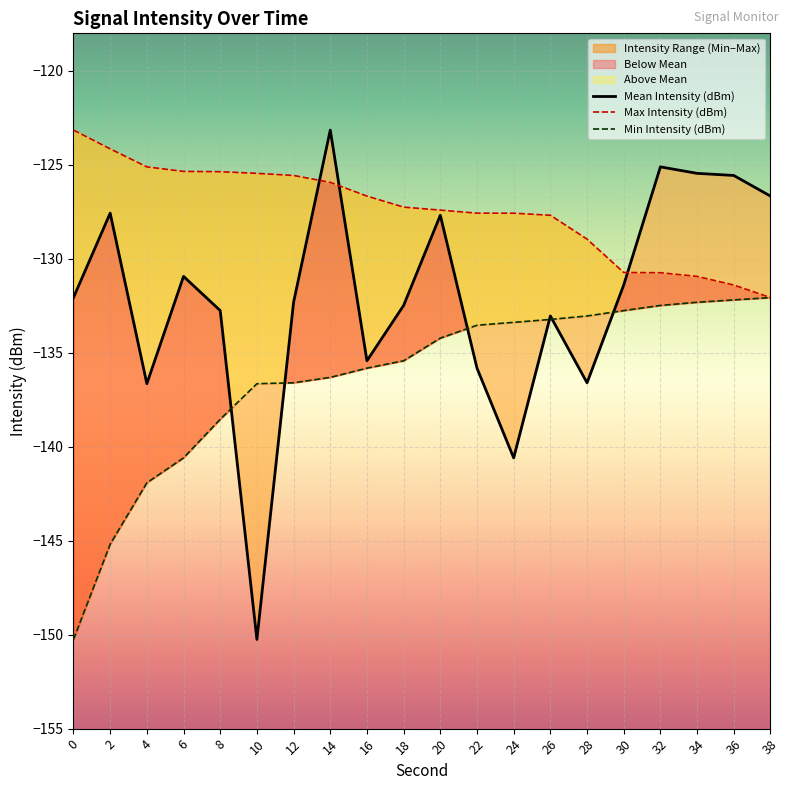

Is the value of Min Intensity (dBm) at 2 greater than the value of Max Intensity (dBm) at 10?

No